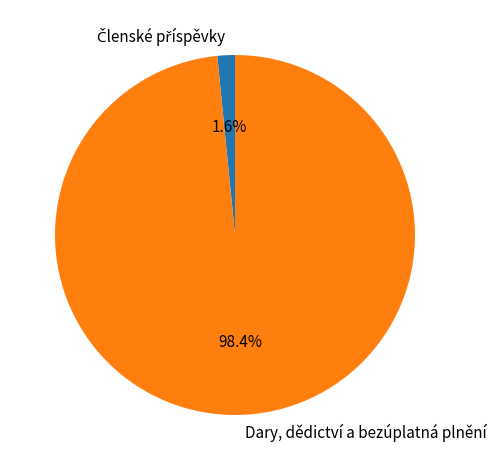

Which slice represents more than half of the pie?

Dary, dědictví a bezúplatná plnění